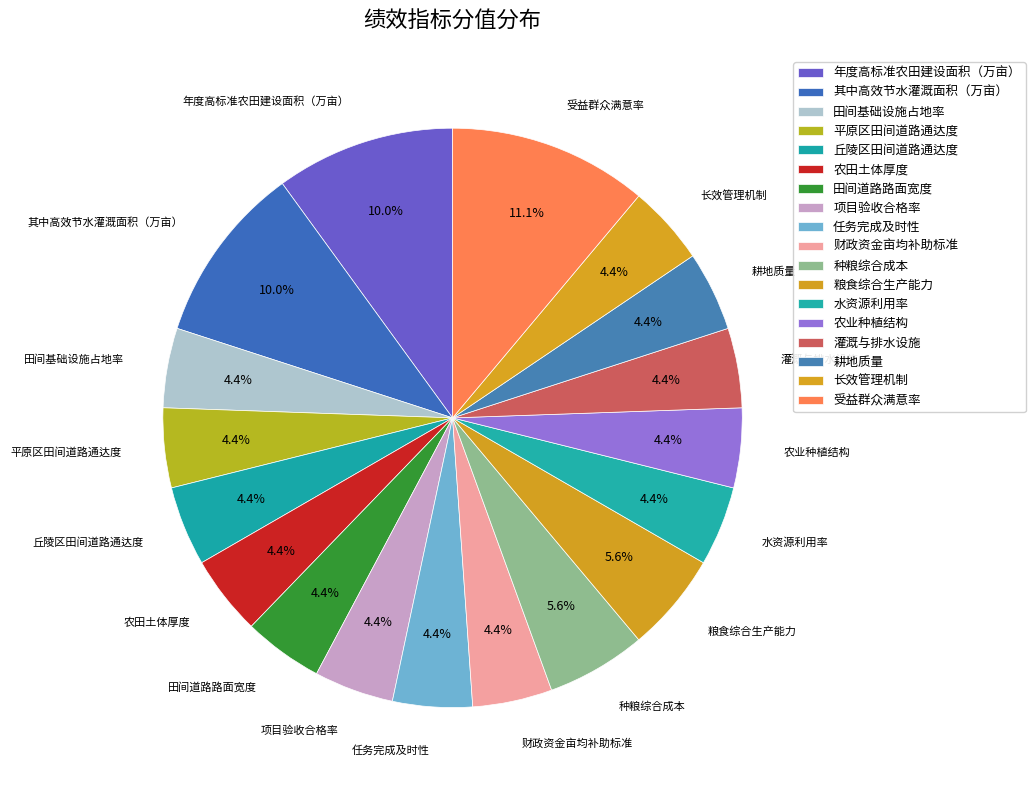

Count the number of slices in the pie.

18